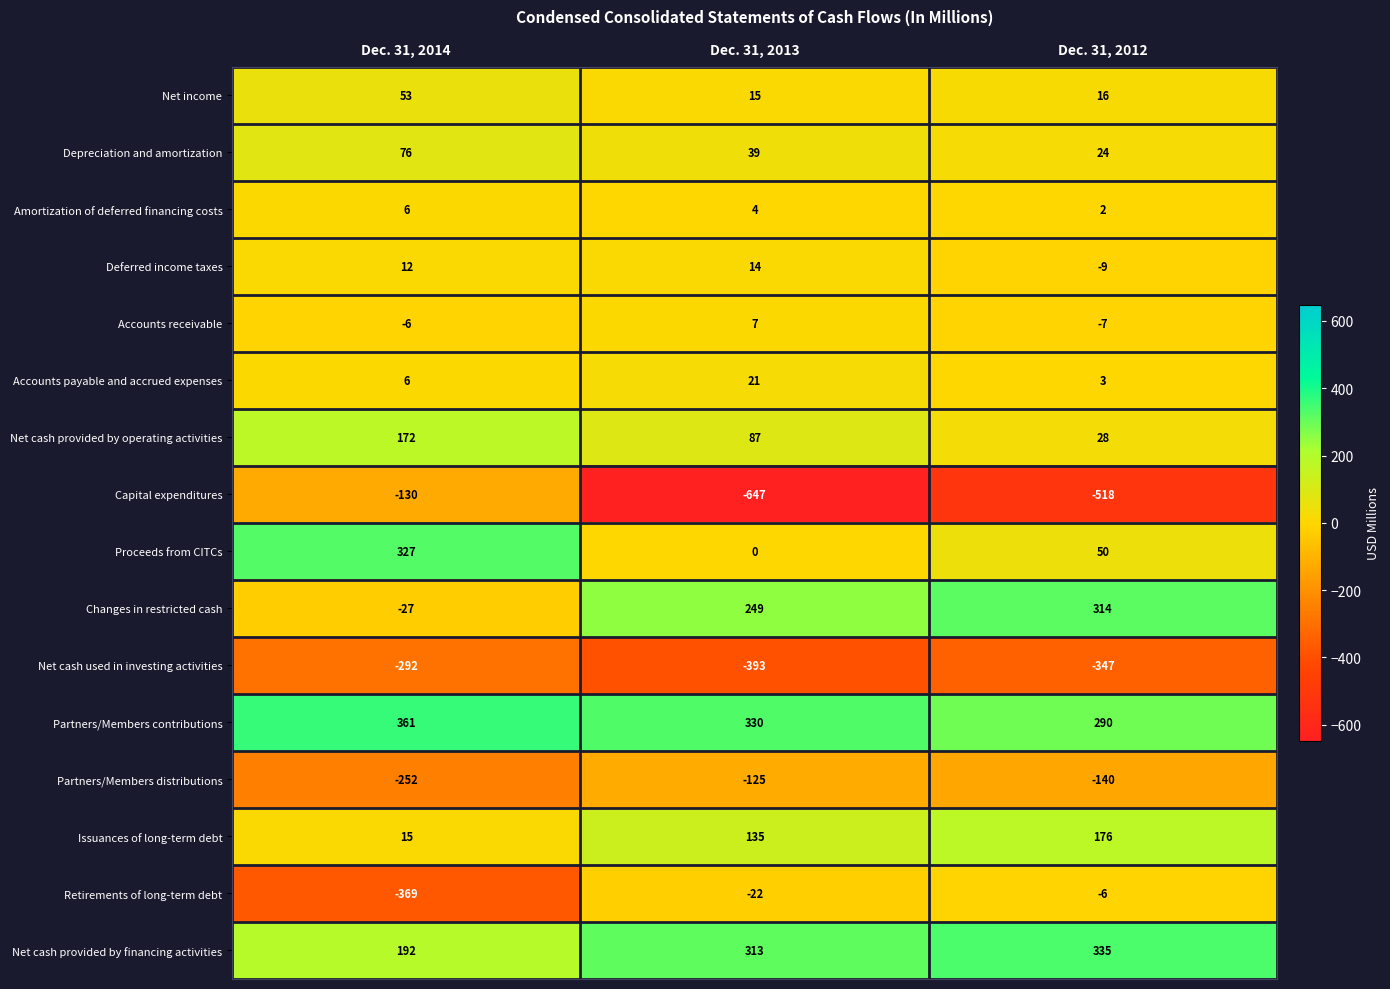

Rank the series by their maximum value, from highest to lowest.

Partners/Members contributions, Net cash provided by financing activities, Proceeds from CITCs, Changes in restricted cash, Issuances of long-term debt, Net cash provided by operating activities, Depreciation and amortization, Net income, Accounts payable and accrued expenses, Deferred income taxes, Accounts receivable, Amortization of deferred financing costs, Retirements of long-term debt, Partners/Members distributions, Capital expenditures, Net cash used in investing activities